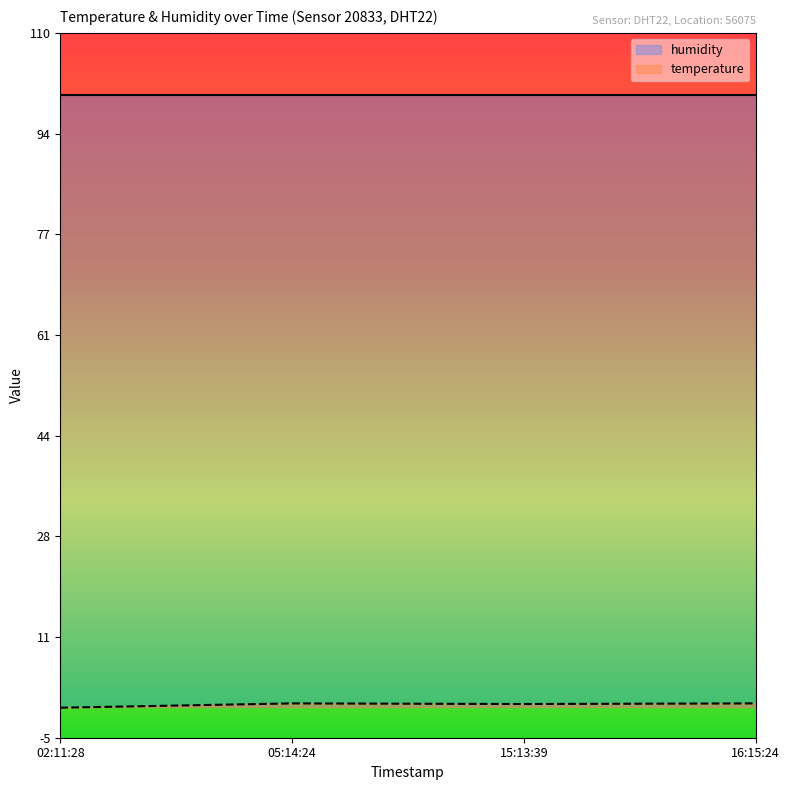

What is the highest value of the humidity series?

99.9